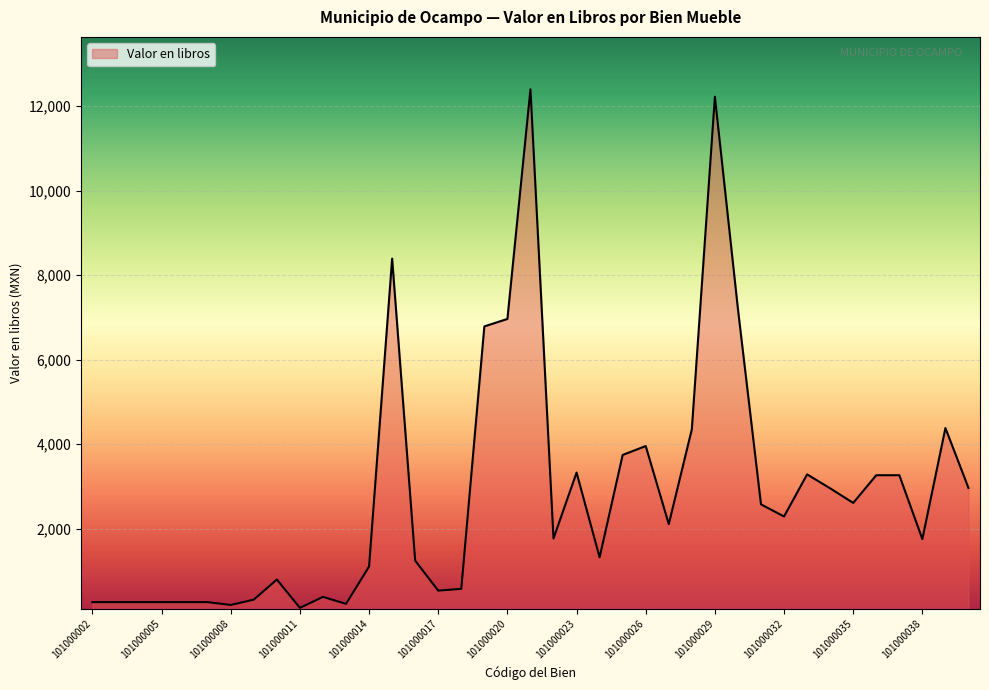

What is the difference between the maximum and minimum values?

12267.6